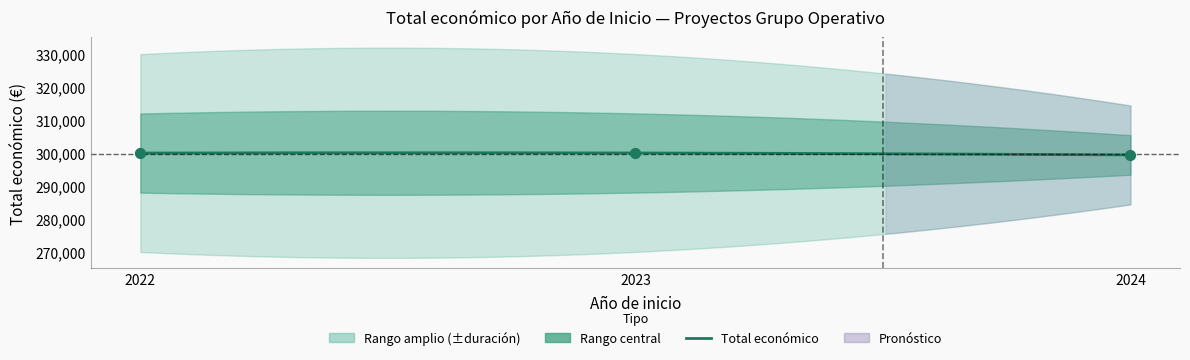

What is the ratio of the value at 2023 to the value at 2024?

1.0